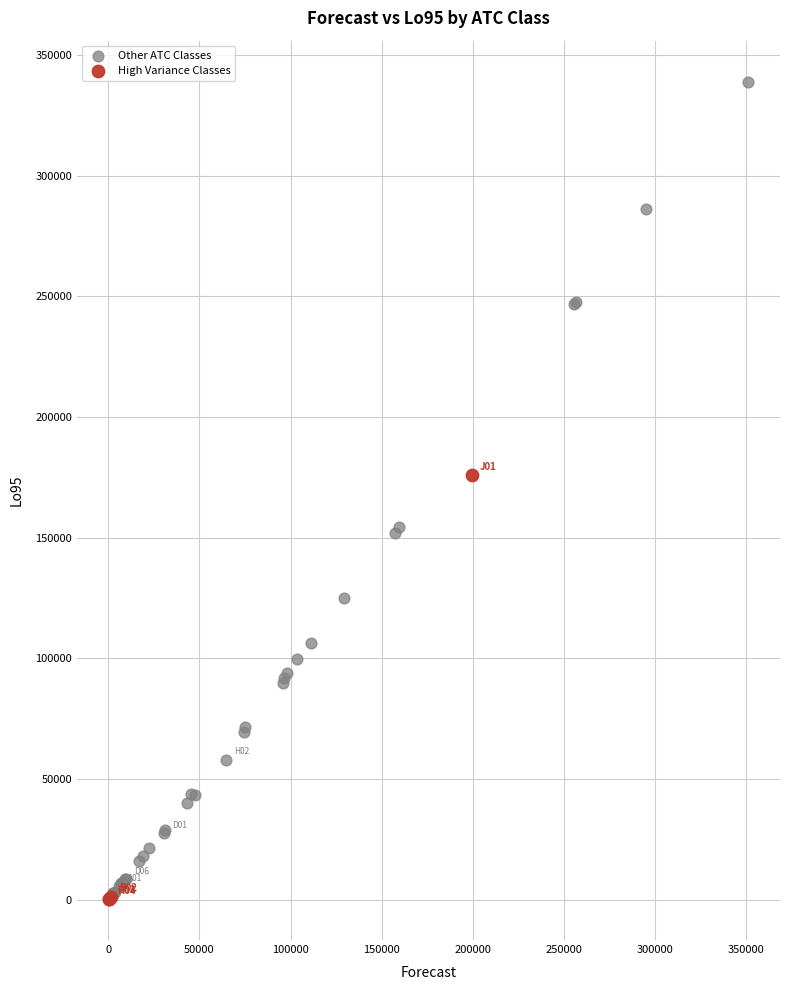

Which series contains the highest Y value?

Other ATC Classes